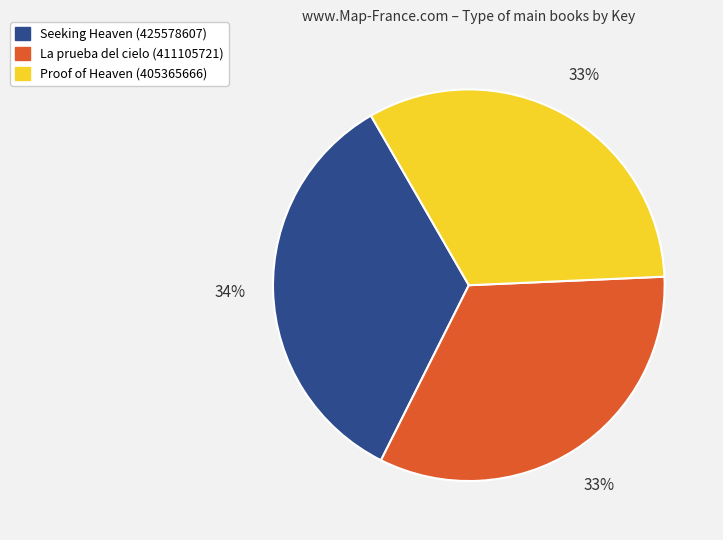

Combined, do Seeking Heaven (425578607) and La prueba del cielo (411105721) account for over 50%?

Yes